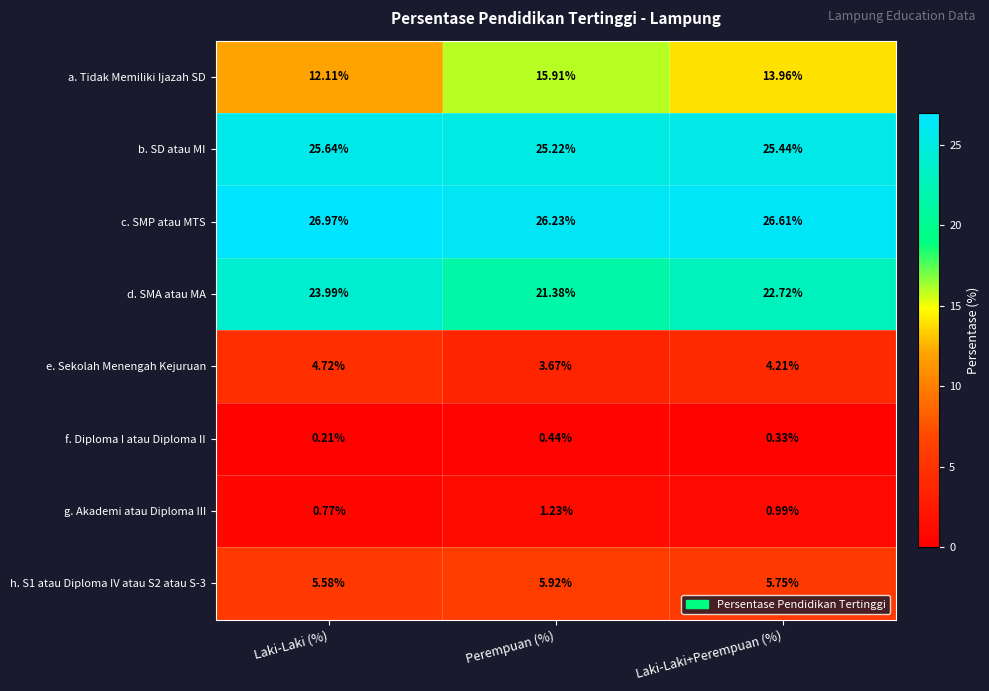

At Laki-Laki (%), list the series in order from smallest to largest.

f. Diploma I atau Diploma II, g. Akademi atau Diploma III, e. Sekolah Menengah Kejuruan, h. S1 atau Diploma IV atau S2 atau S-3, a. Tidak Memiliki Ijazah SD, d. SMA atau MA, b. SD atau MI, c. SMP atau MTS